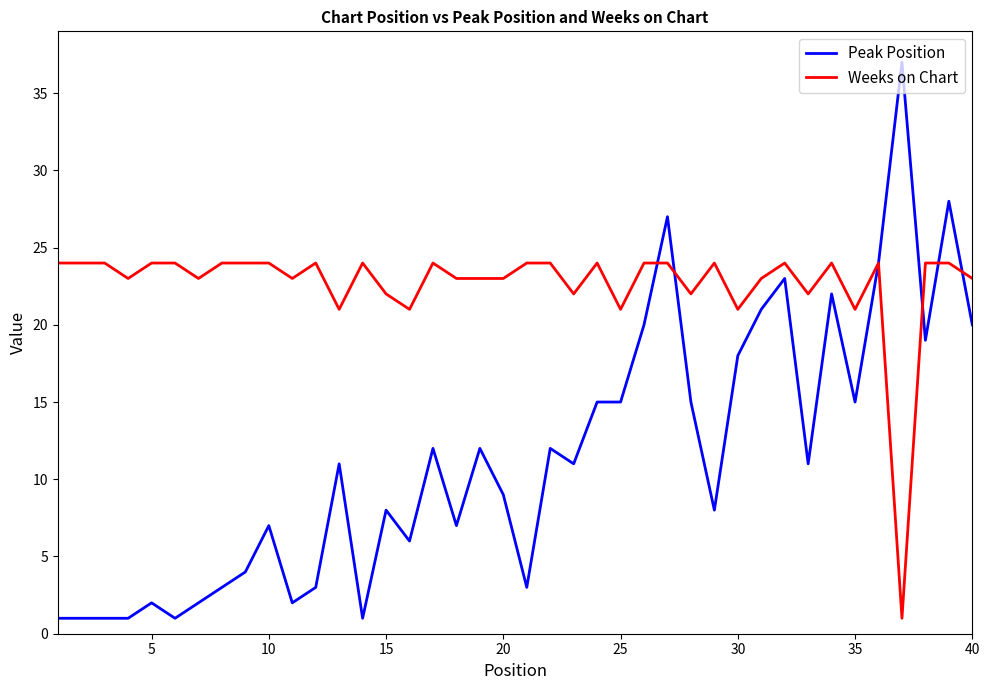

Rank the series by their average value, from highest to lowest.

Weeks on Chart, Peak Position